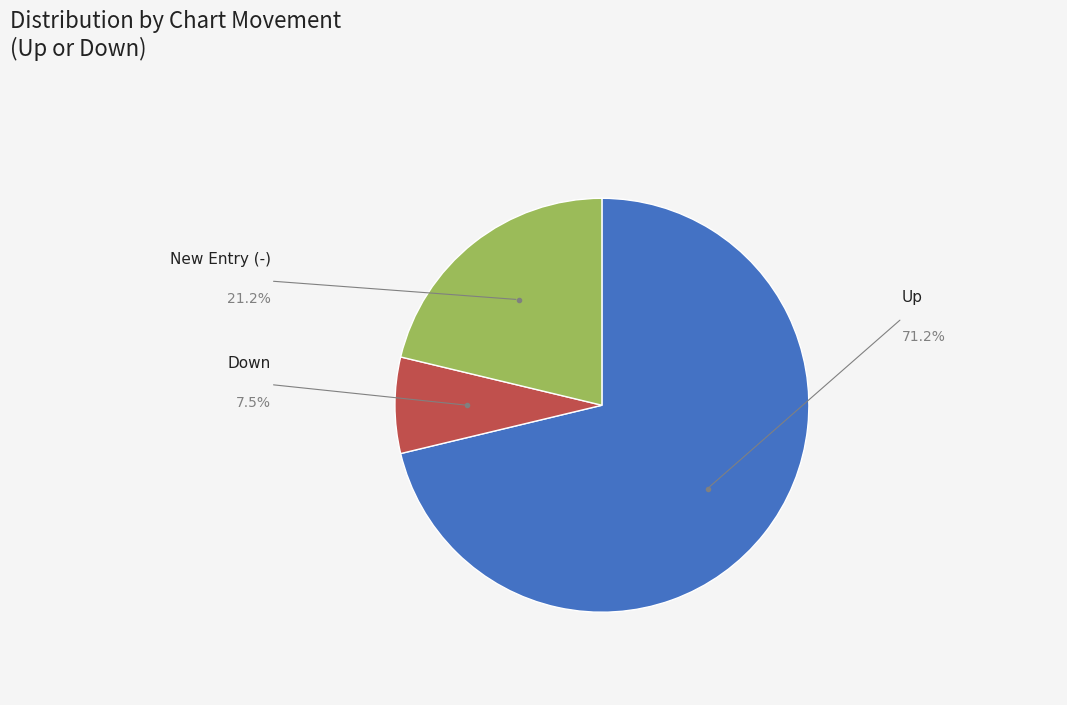

Between Down and New Entry (-), which is larger?

New Entry (-)